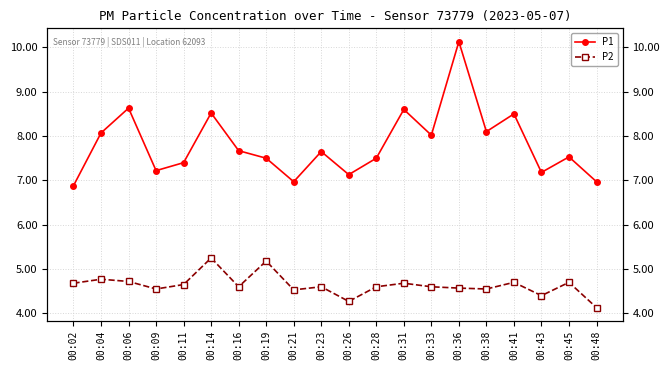

True or false: P2 has more than 2 interior local peaks.

True